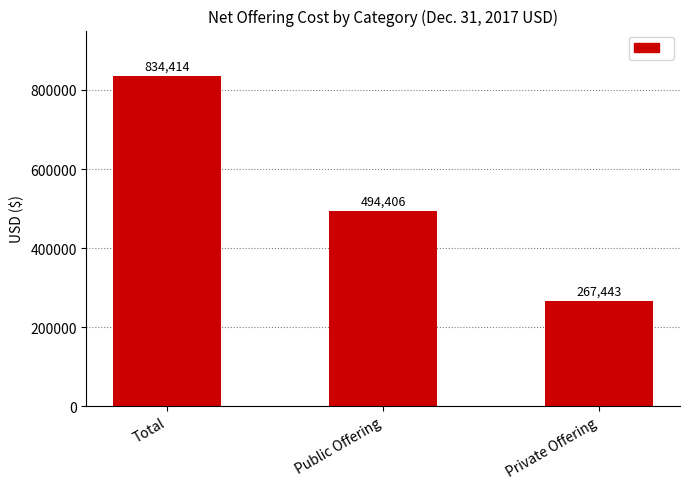

Is it true that the value at Total is 834414?

True